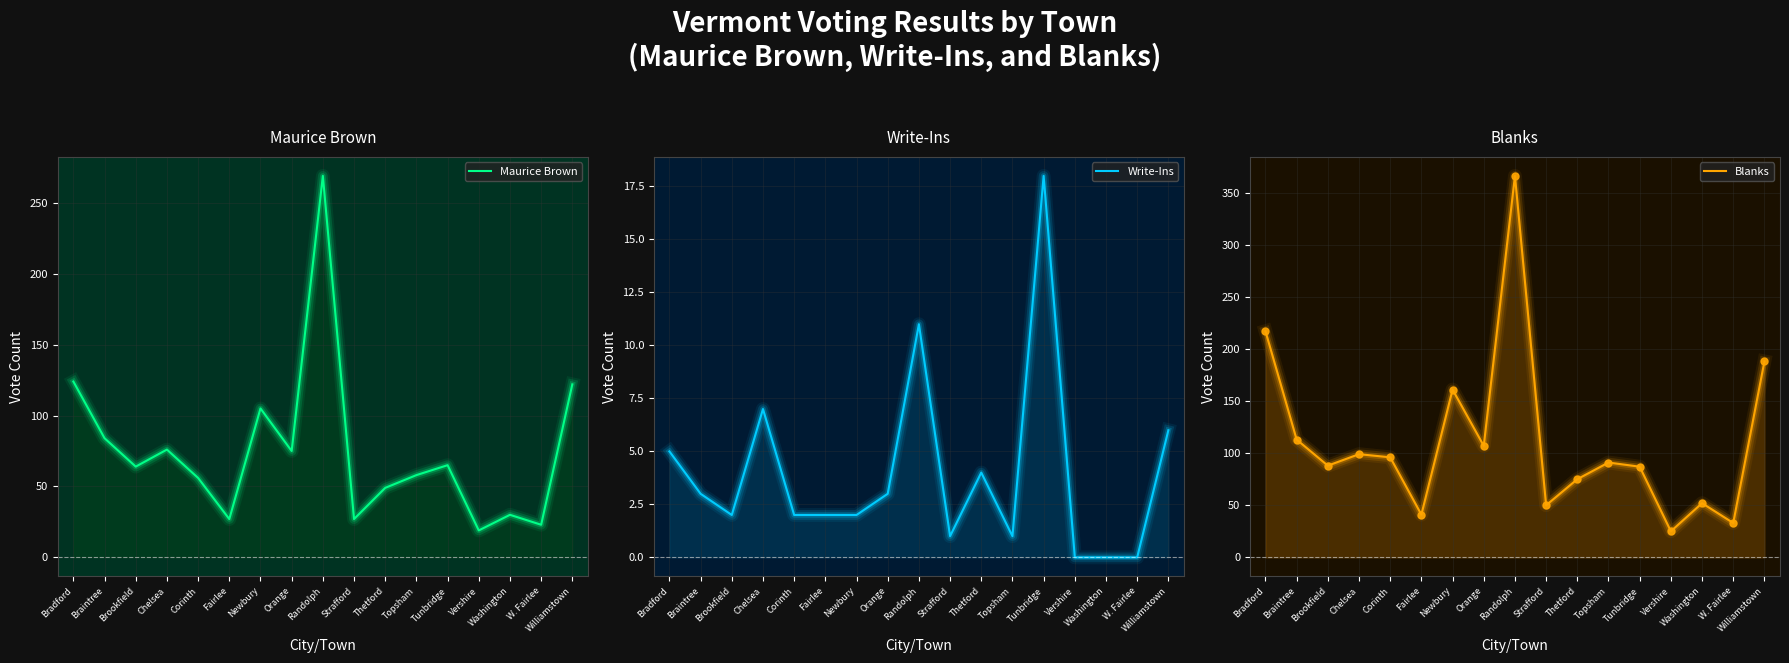

At which category does Maurice Brown reach its first local peak?

Chelsea